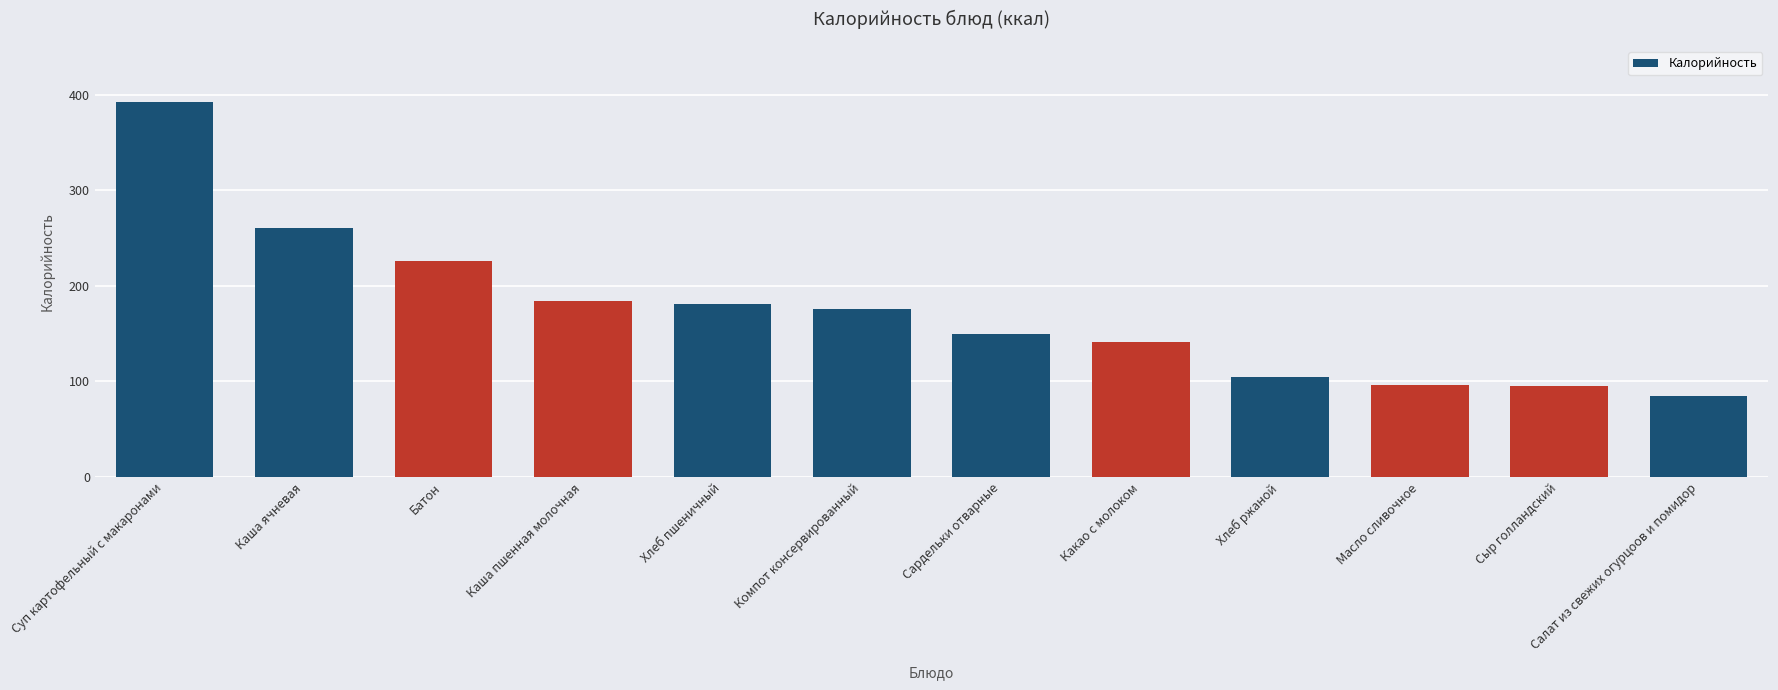

What is the ratio of the value at Хлеб ржаной to the value at Салат из свежих огурцоов и помидор?

1.2